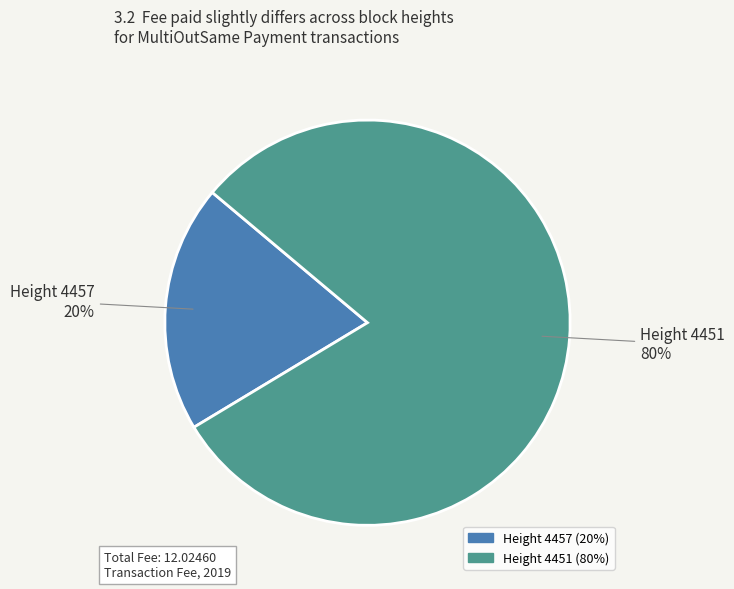

Which has a higher value, Height 4457 or Height 4451?

Height 4451